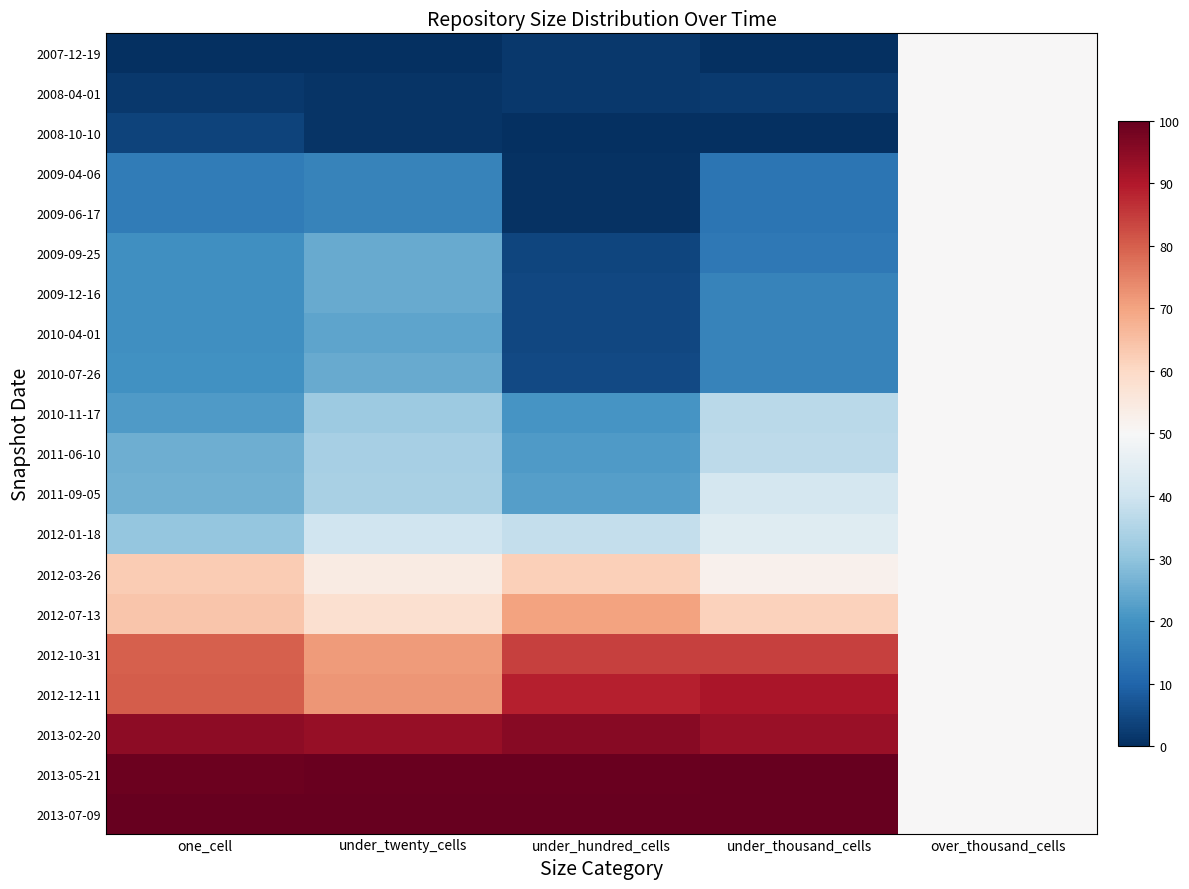

What is the total value across all series at over_thousand_cells?

1000.0